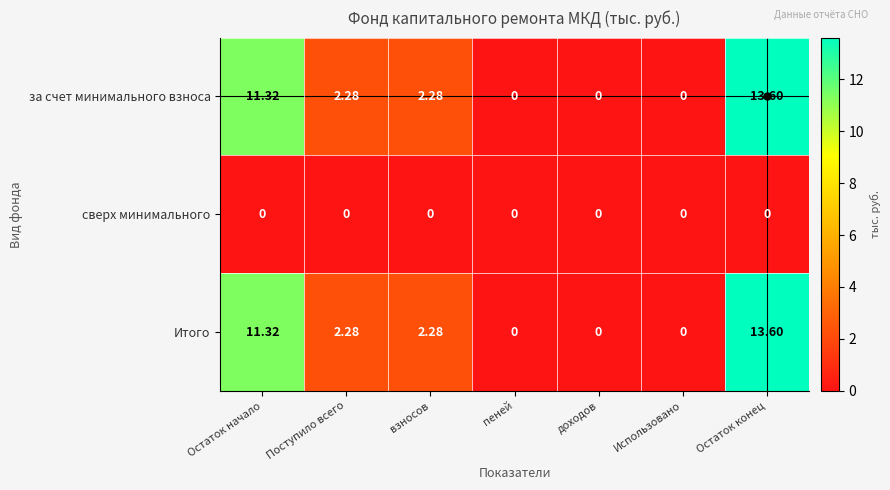

At which category is the sum across all series the highest?

Остаток конец